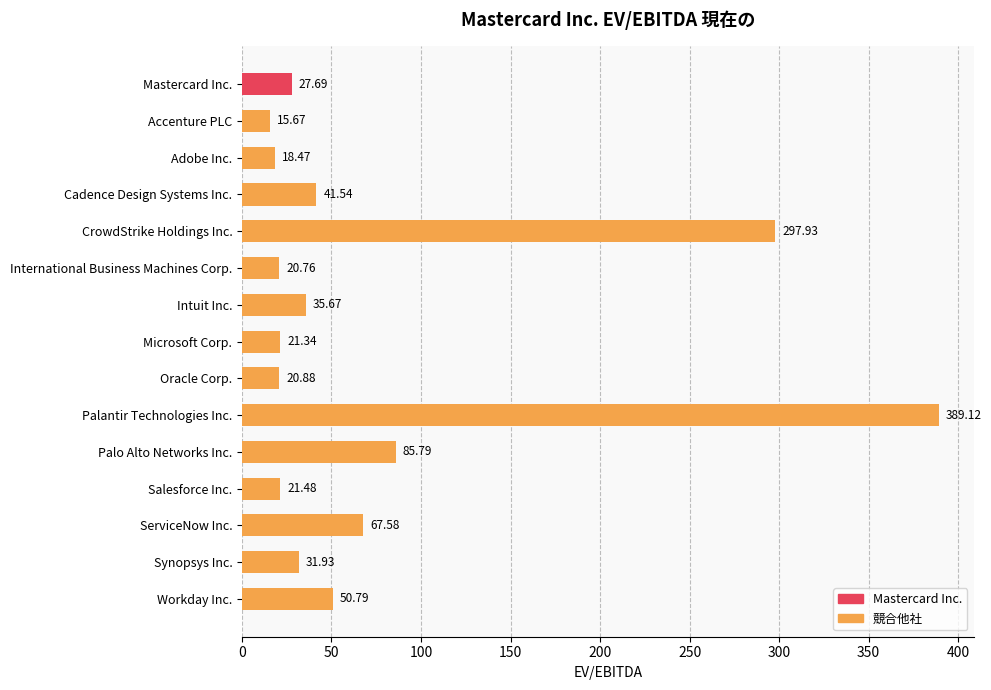

What is the label of the 4th bar from the top?

Cadence Design Systems Inc.